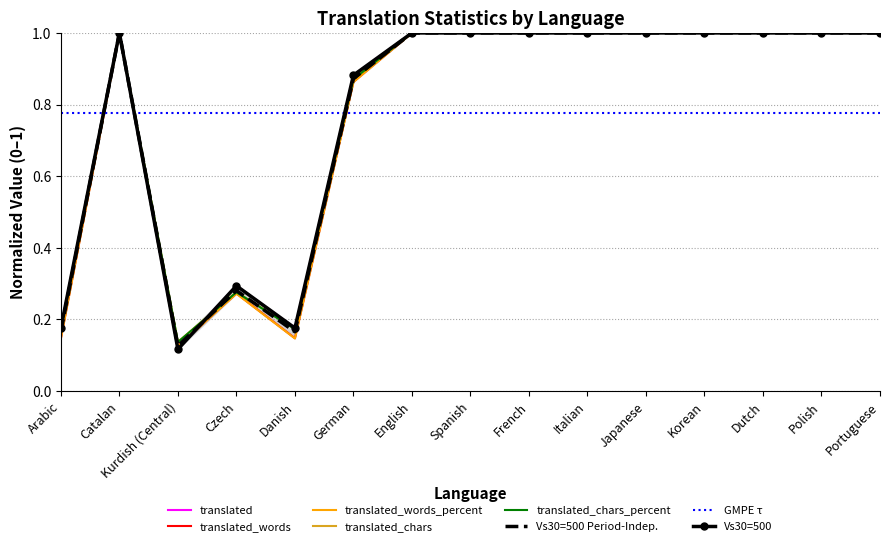

What is the minimum value for translated?

0.1